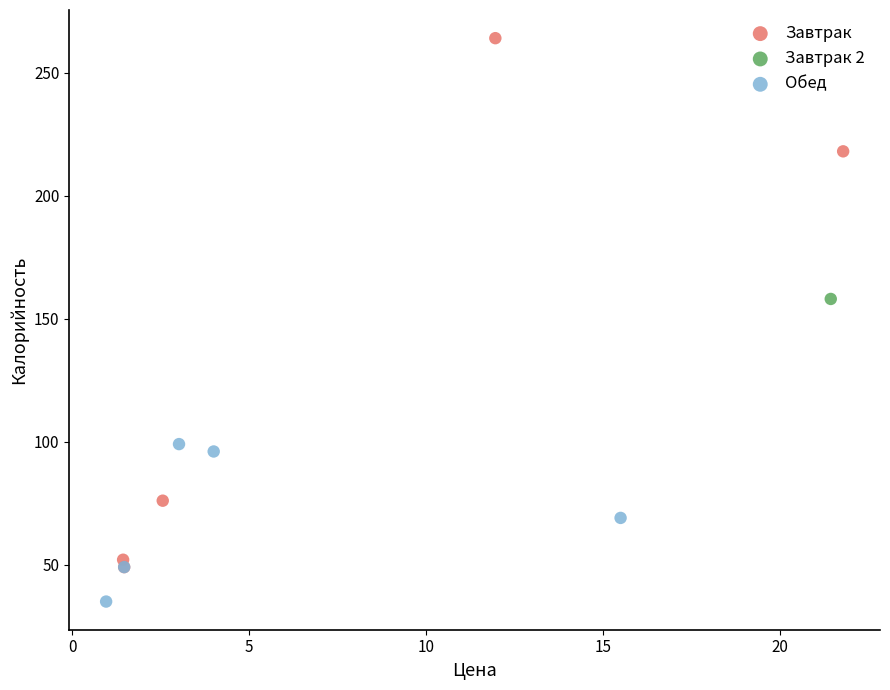

What are all the series names shown in the legend?

Завтрак, Завтрак 2, Обед